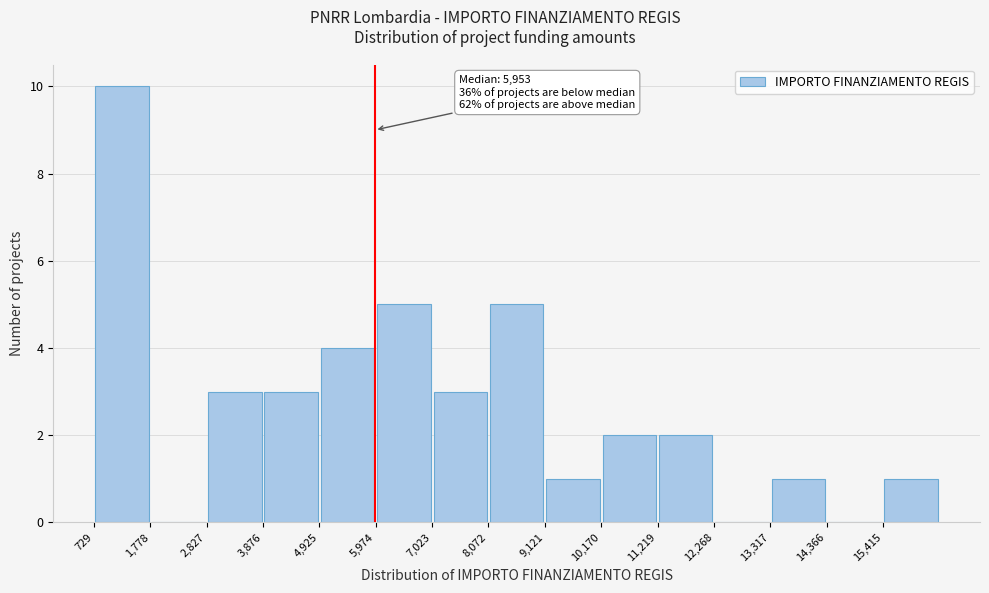

Over which range of the x-axis is the bar tallest?

800 to 1800